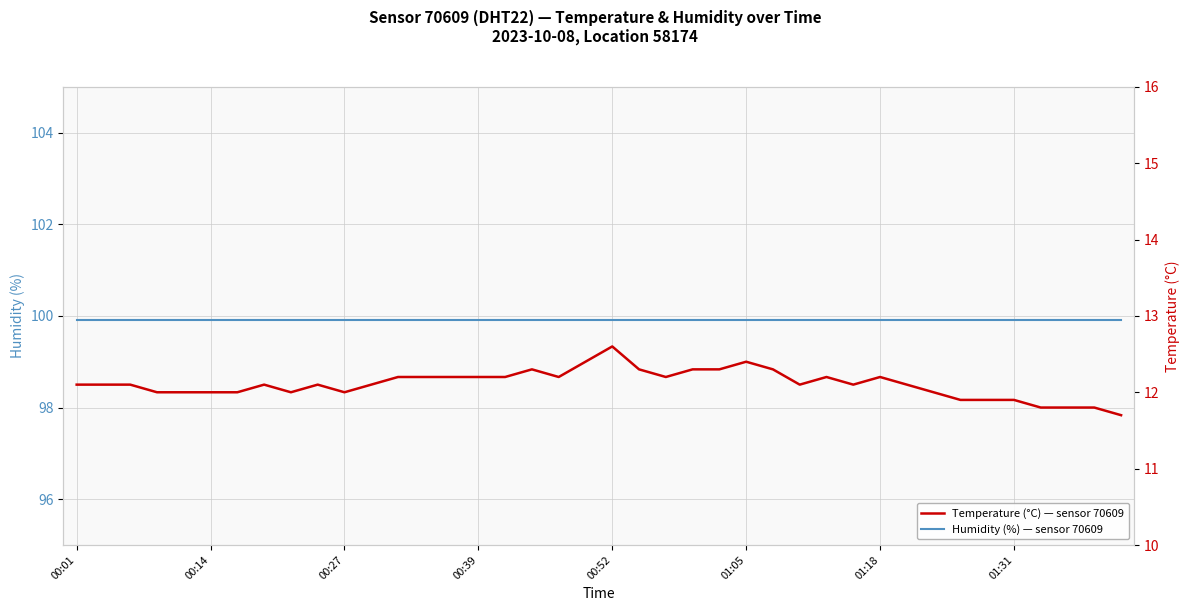

Reading left to right, what are all the values shown in this chart?

Humidity (%) — sensor 70609: 99.9	99.9	99.9	99.9	99.9	99.9	99.9	99.9	99.9	99.9	99.9	99.9	99.9	99.9	99.9	99.9	99.9	99.9	99.9	99.9	99.9	99.9	99.9	99.9	99.9	99.9	99.9	99.9	99.9	99.9	99.9	99.9	99.9	99.9	99.9	99.9	99.9	99.9	99.9	99.9
Temperature (°C) — sensor 70609: 12.1	12.1	12.1	12.0	12.0	12.0	12.0	12.1	12.0	12.1	12.0	12.1	12.2	12.2	12.2	12.2	12.2	12.3	12.2	12.4	12.6	12.3	12.2	12.3	12.3	12.4	12.3	12.1	12.2	12.1	12.2	12.1	12.0	11.9	11.9	11.9	11.8	11.8	11.8	11.7